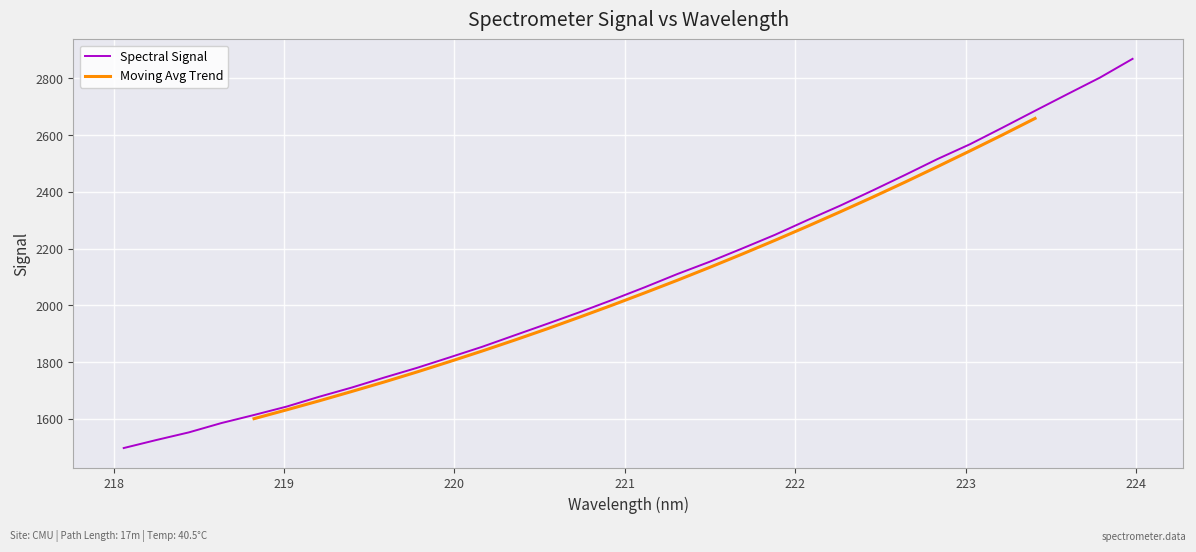

The chart shows a value of 2153.6 at 221.4993. True or false?

True